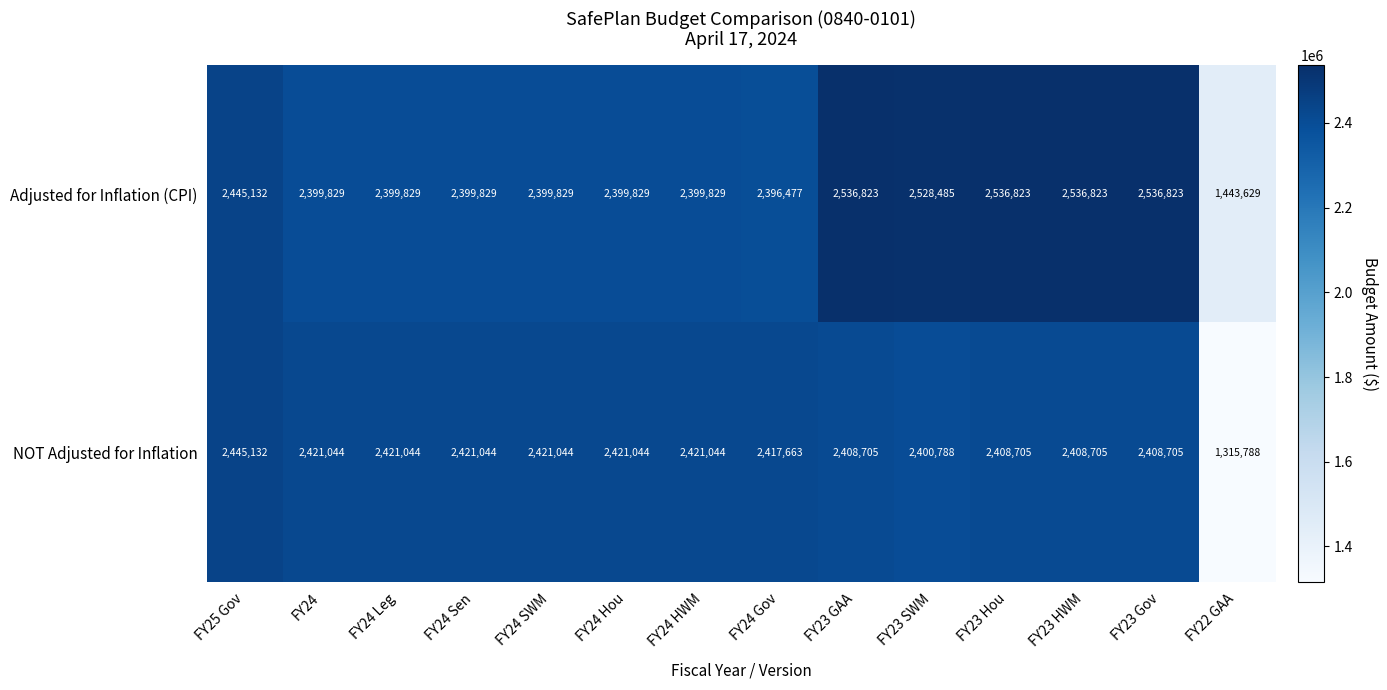

Which category has the lowest value across all series?

FY22 GAA